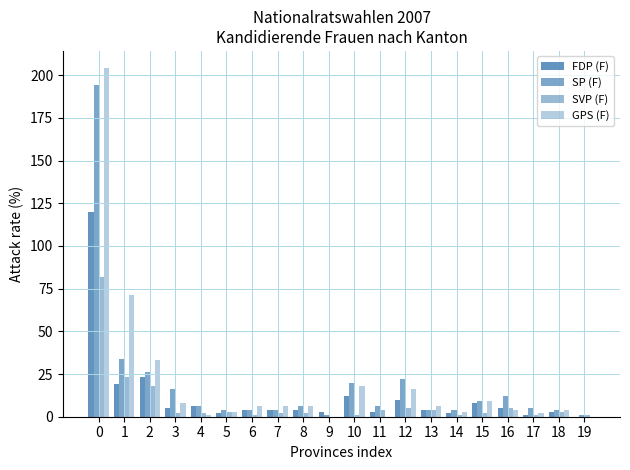

Count the number of categories in the chart.

20